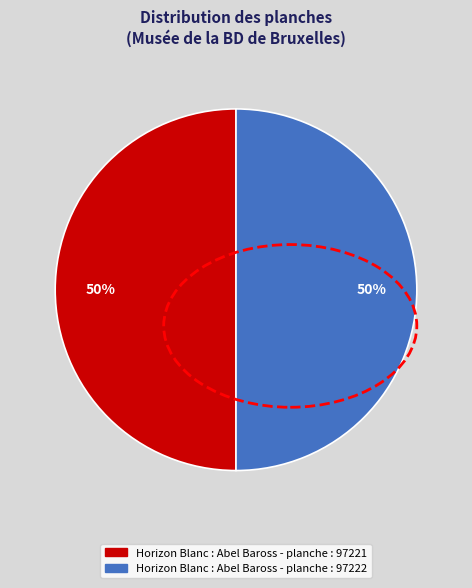

What percentage is the Horizon Blanc : Abel Baross - planche : 97222 slice, to the nearest percent?

50%